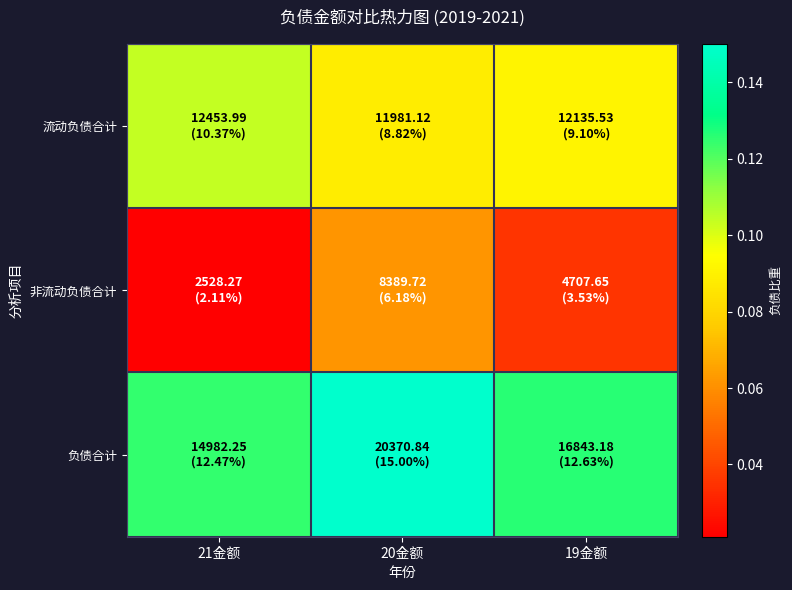

List the series in order of their overall mean, highest first.

负债合计, 流动负债合计, 非流动负债合计